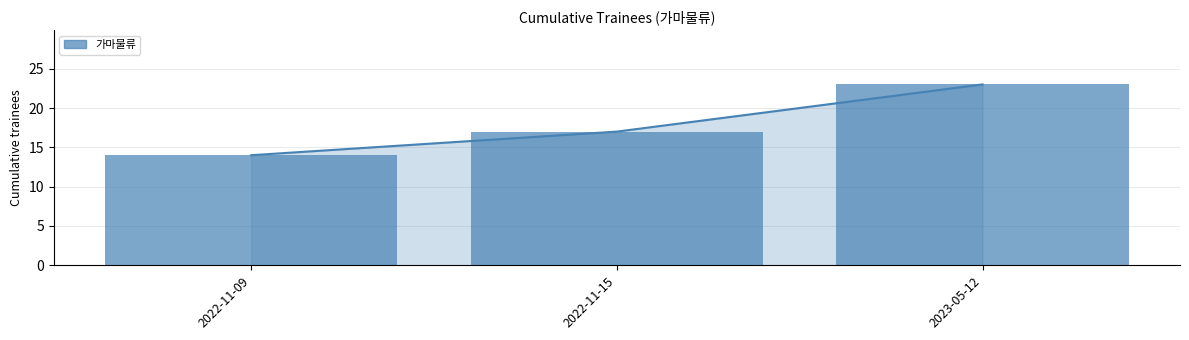

Where is the data nearest to the value 18?

2022-11-15